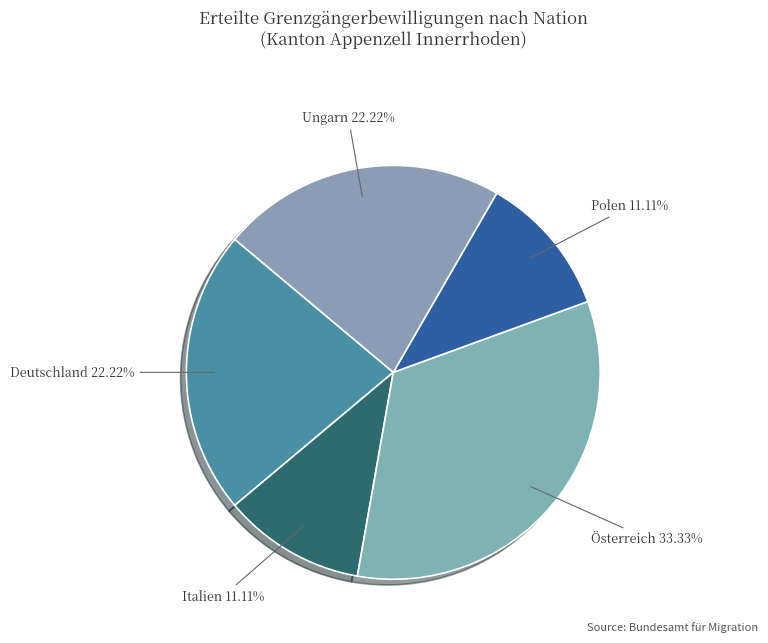

How many slices are in this pie chart?

5